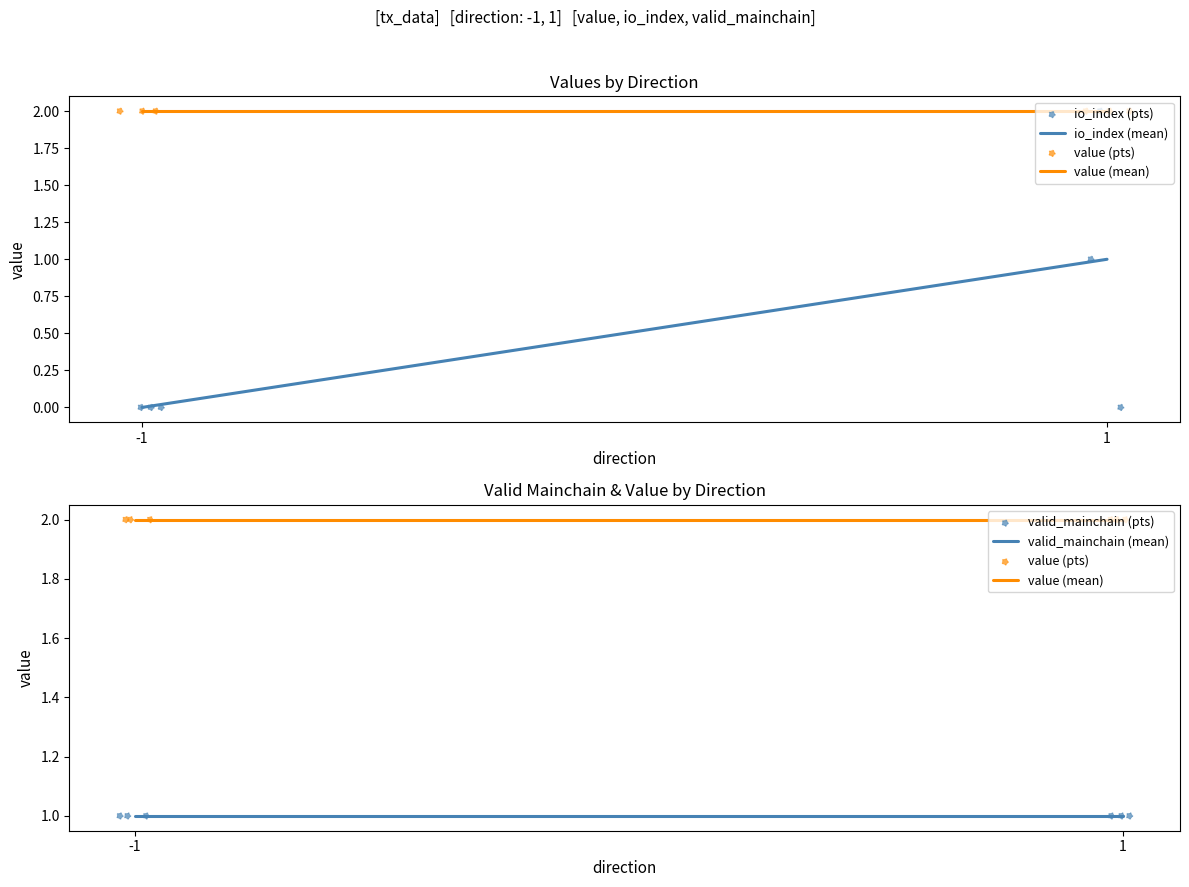

Which series contains the lowest Y value?

io_index